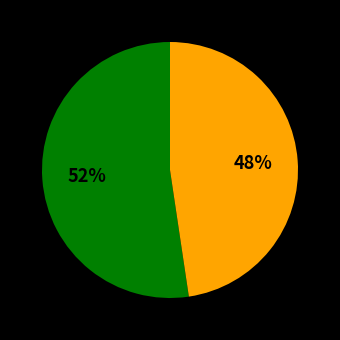

To the nearest percent, what is the average slice percentage?

50%